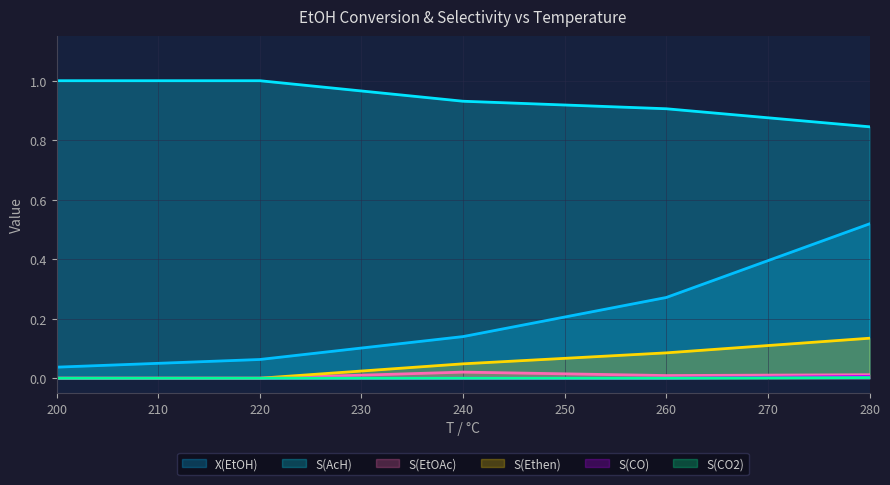

What is the approximate value of S(AcH) at 220?

1.0